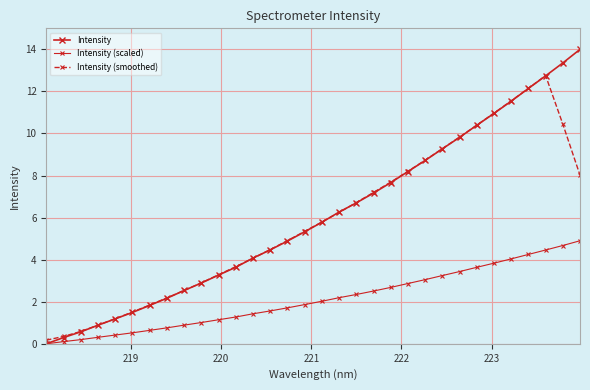

True or false: Intensity (smoothed) has more than 2 interior local peaks.

False